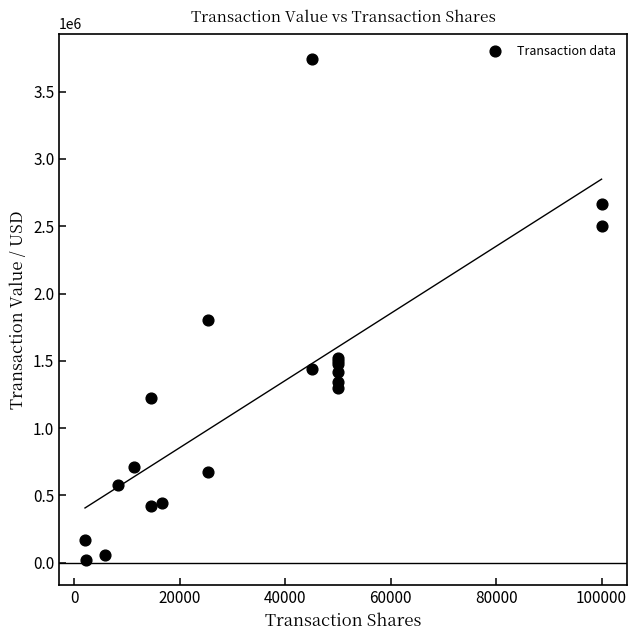

What Y value in the scatter plot is closest to 1882773?

1799950